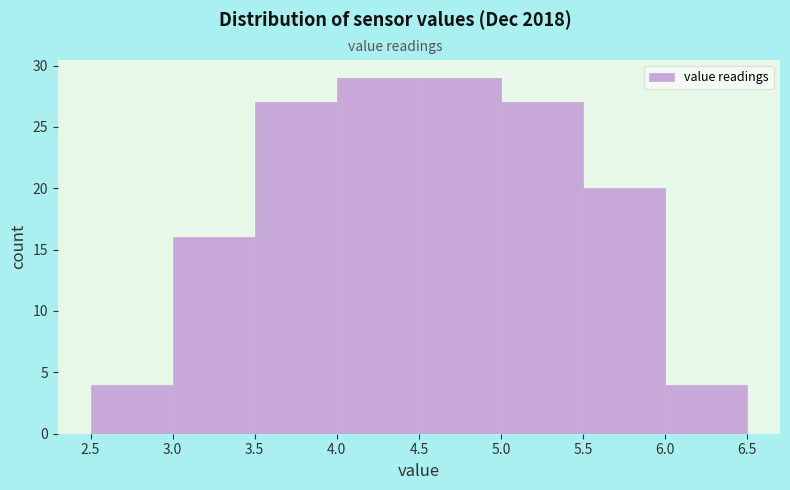

How tall is the bar that spans 6.0 to 6.5 on the x-axis? The values are not printed on the chart, so give them approximately, as read against the axis.

4